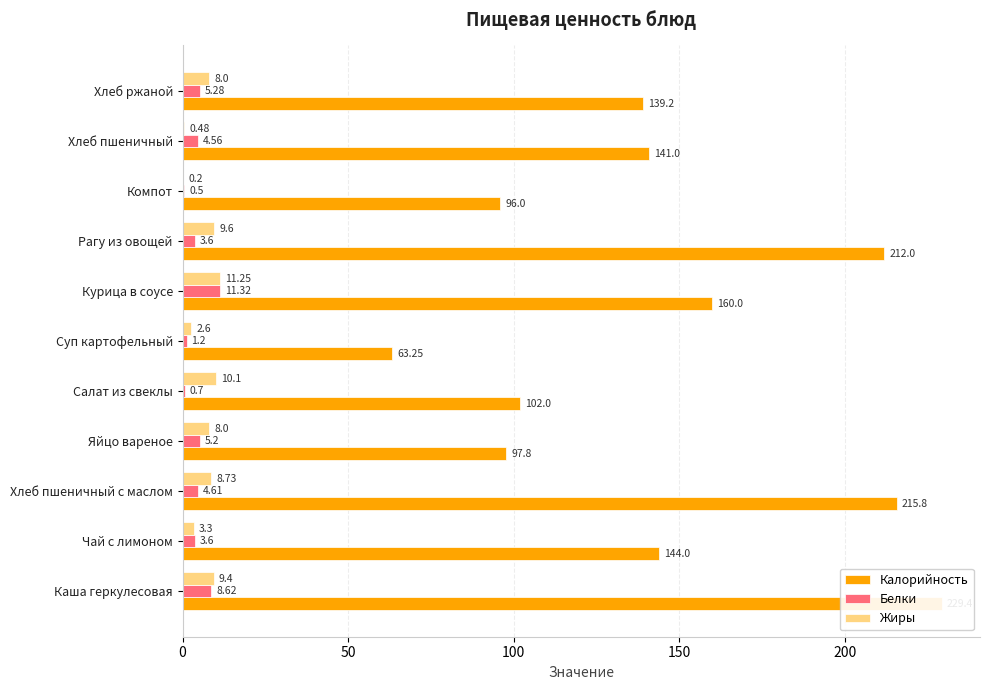

The Белки series shows 5.2 at Рагу из овощей. True or false?

False